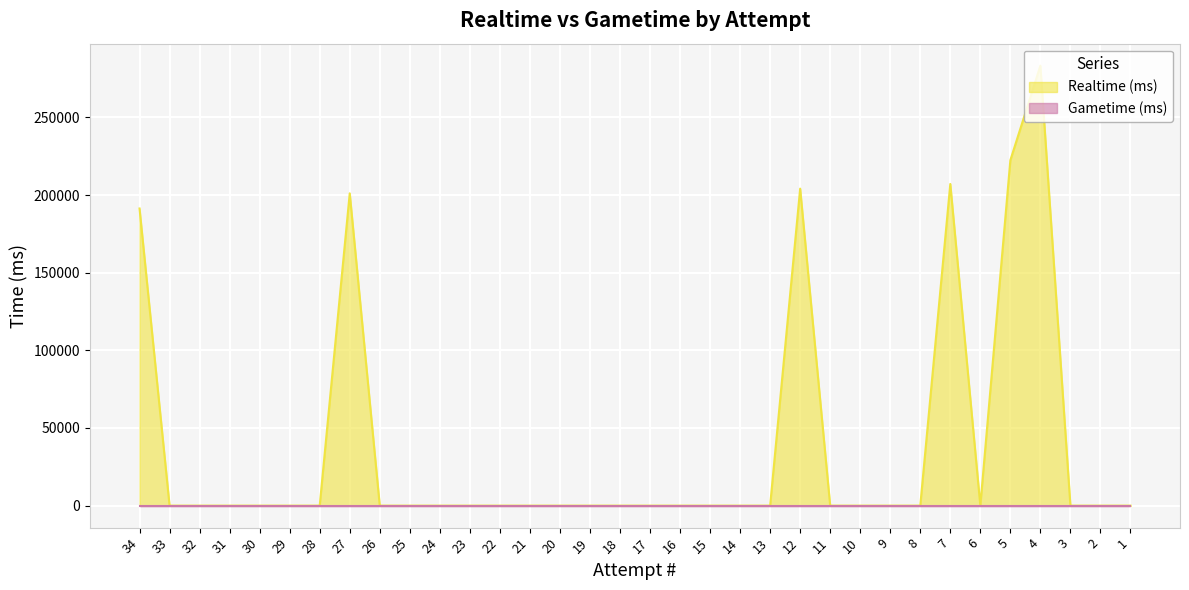

Reading left to right, extract all data points from this chart.

34=191356	33=0	32=0	31=0	30=0	29=0	28=0	27=201108	26=0	25=0	24=0	23=0	22=0	21=0	20=0	19=0	18=0	17=0	16=0	15=0	14=0	13=0	12=204135	11=0	10=0	9=0	8=0	7=207139	6=0	5=222424	4=283324	3=0	2=0	1=0